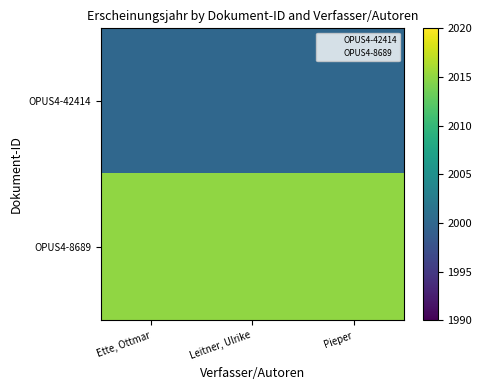

What is the spread (max minus min) of values at Leitner, Ulrike?

15